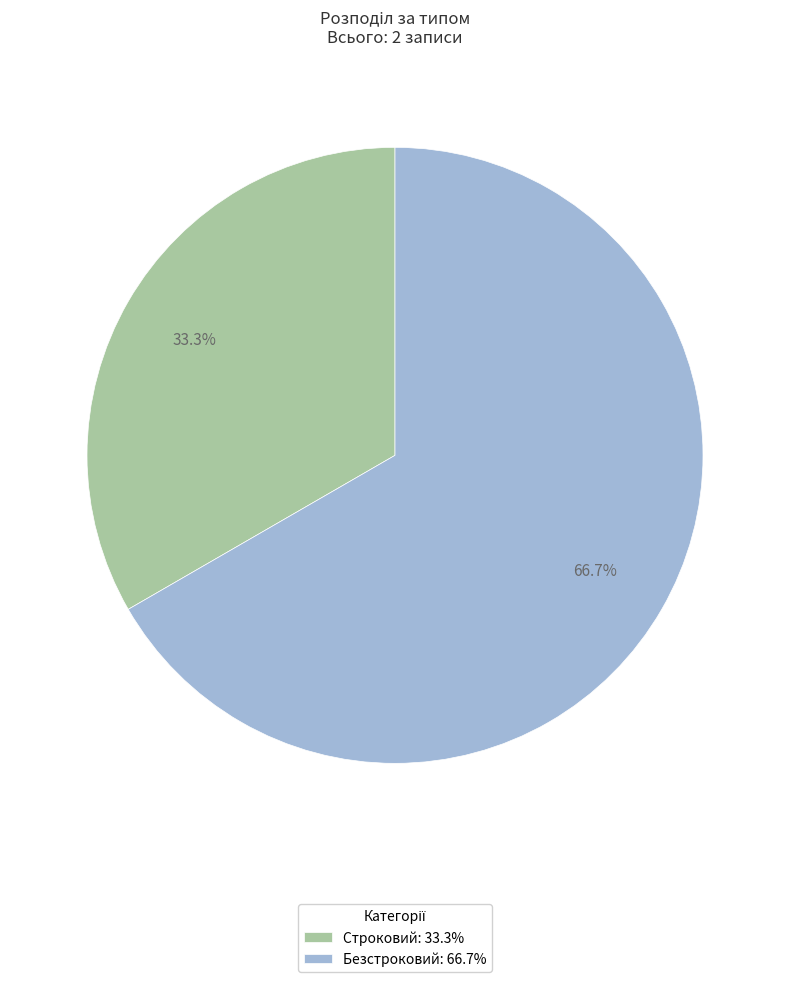

Count the number of slices in the pie.

2